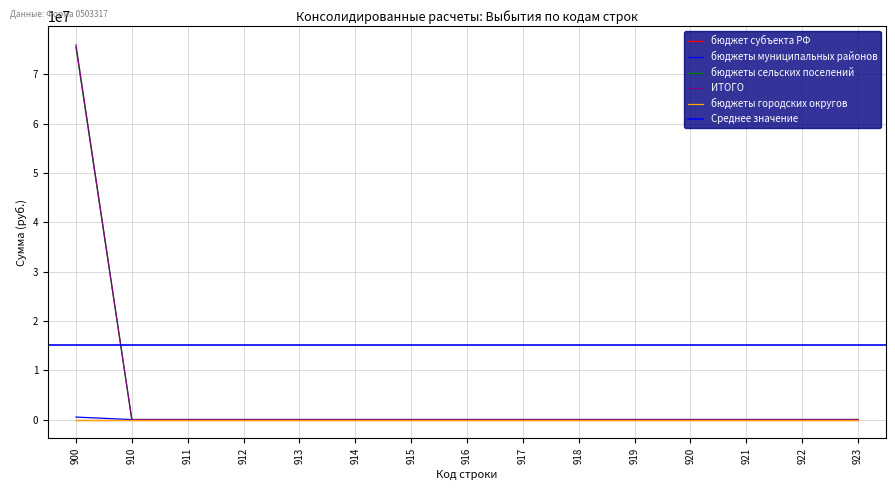

What is the average value of the бюджеты сельских поселений series?

5028543.2